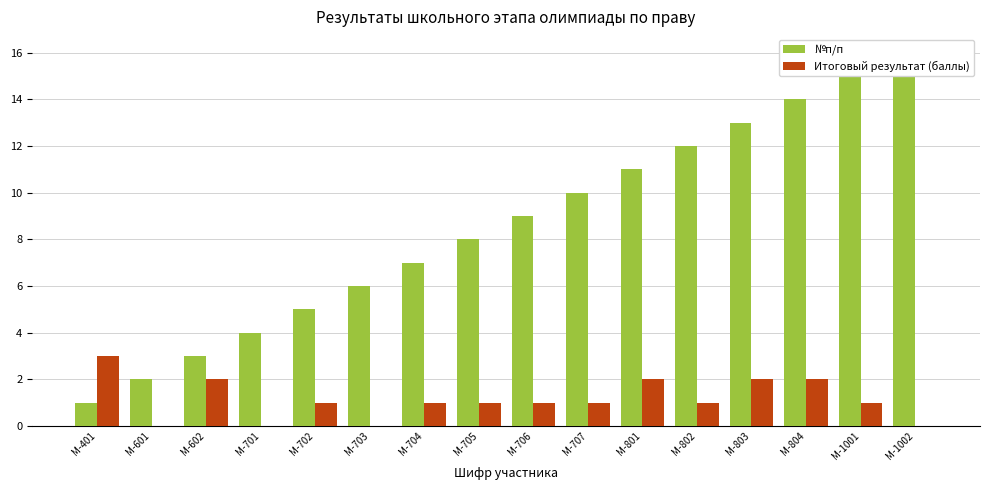

What is the sum of the Итоговый результат (баллы) values at М-701 and М-705?

1